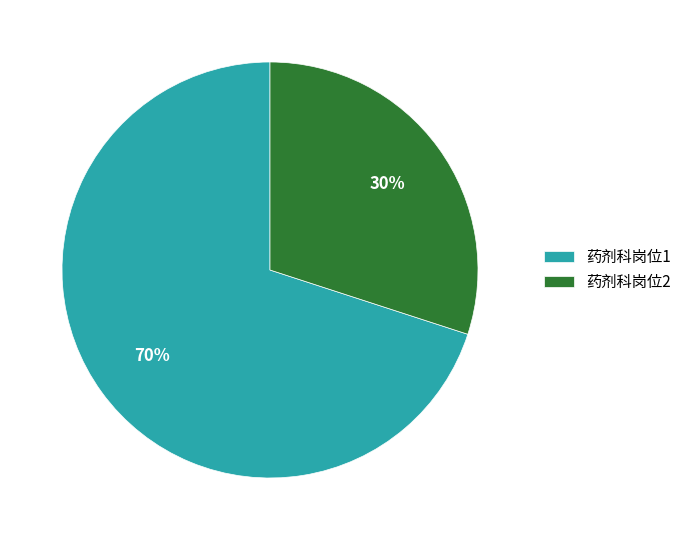

Count the number of slices in the pie.

2